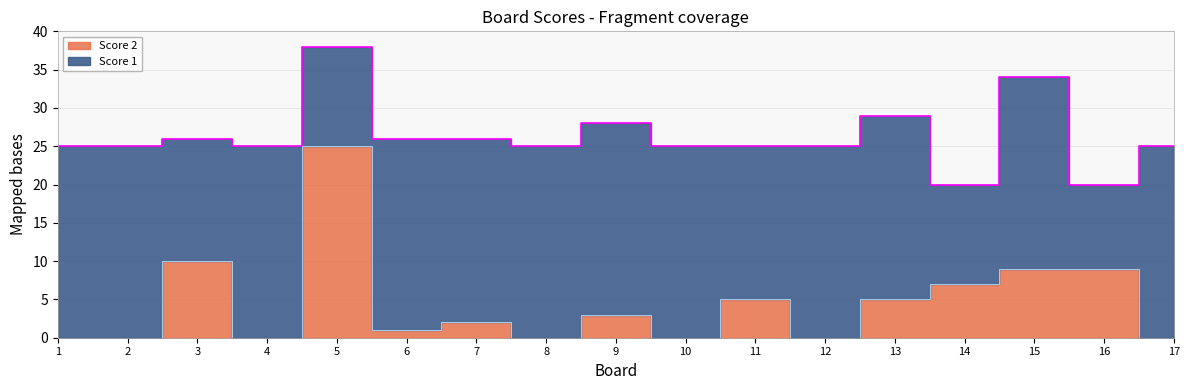

How many points are lower than both their immediate neighbors (excluding endpoints)?

5